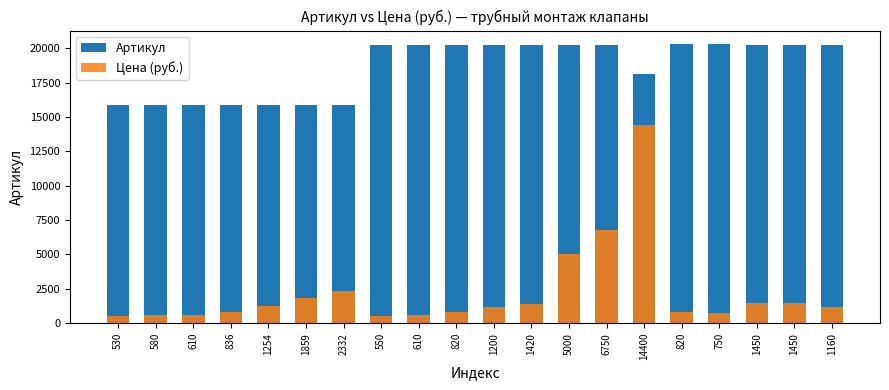

What is the difference between the second highest and minimum values in the Цена (руб.) series?

6220